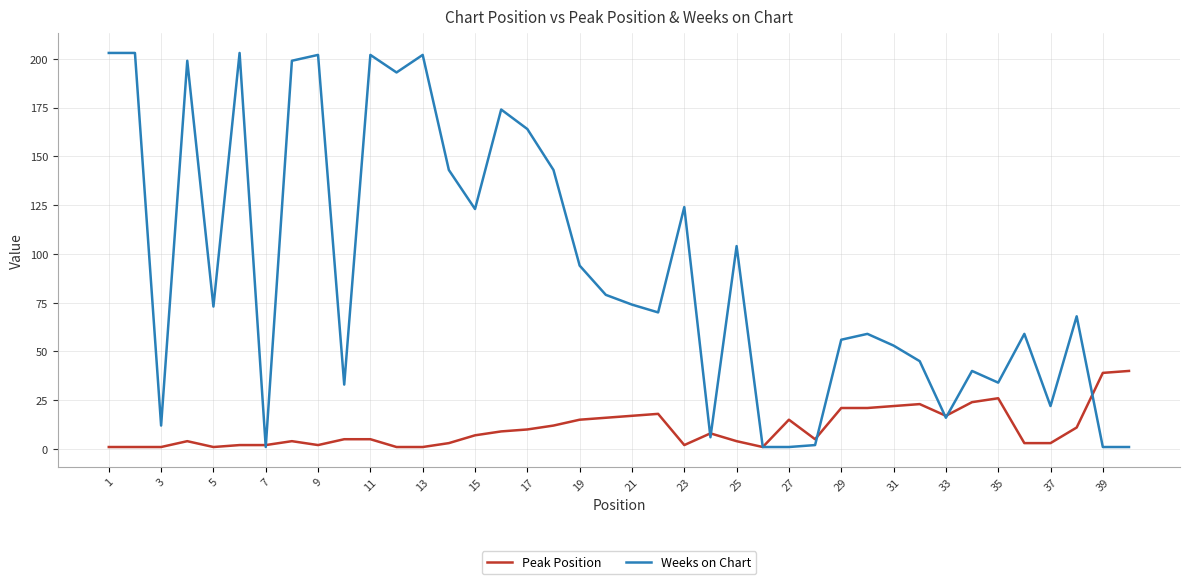

What is the difference between the maximum and minimum values in the Weeks on Chart series?

202